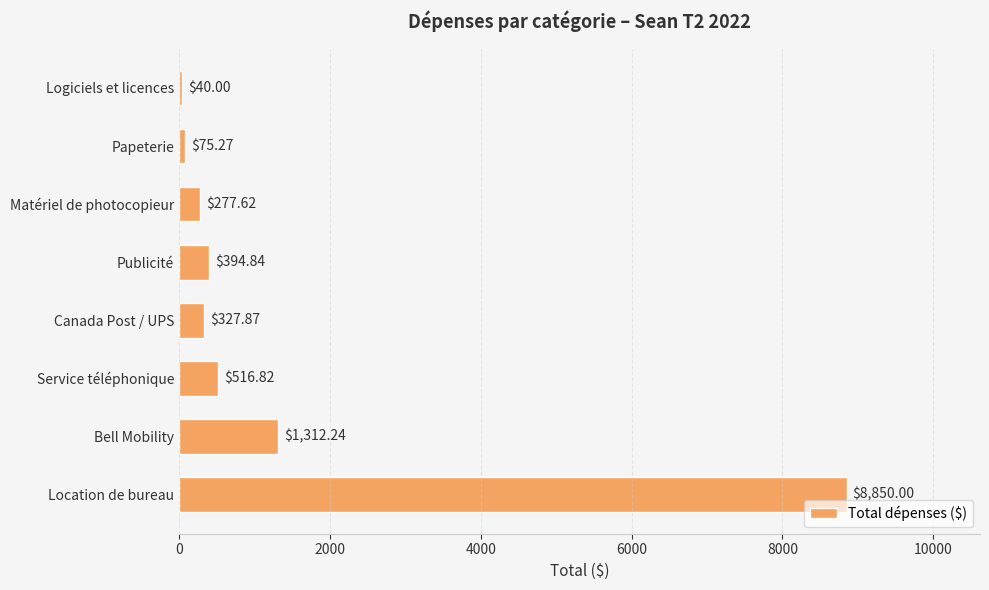

How many data points are less than 394?

4